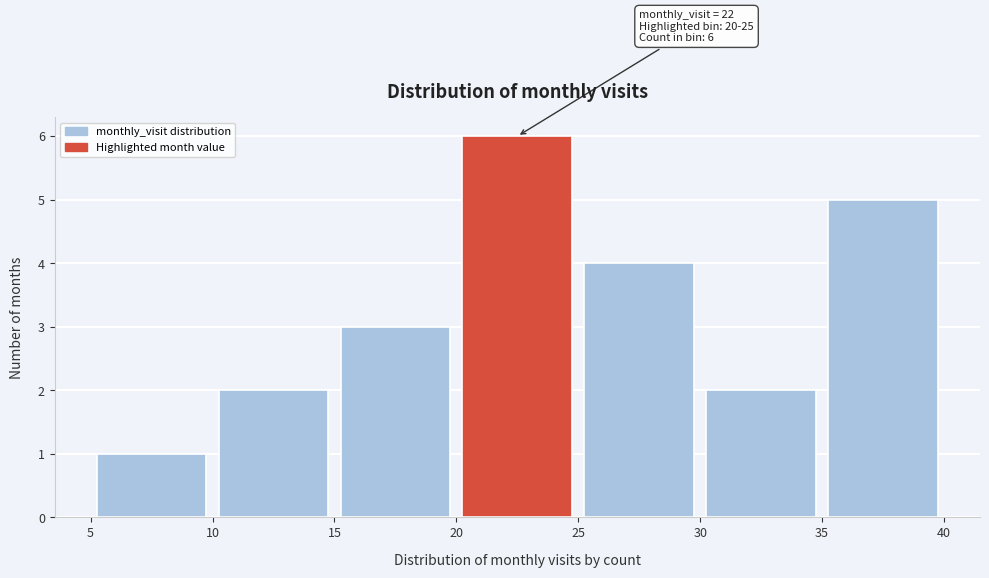

Which range on the x-axis has the tallest bar?

20 to 25